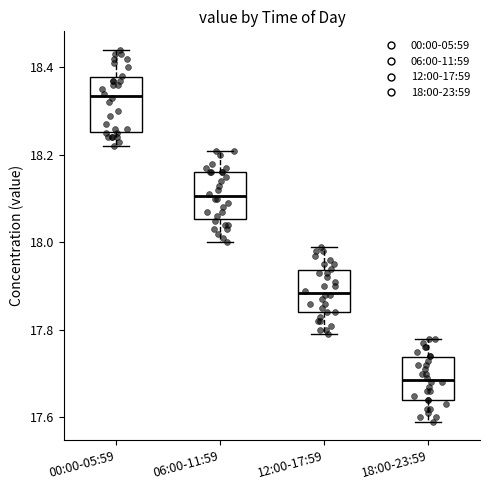

Reading left to right, transcribe this box plot: for each box, give where its median line is, the range the box spans, and where its two whiskers end, as read against the y-axis. The values are not printed on the chart, so give them approximately, as read against the axis.

00:00-05:59: median 18.34, box 18.26 to 18.38, whiskers 18.22 to 18.44
06:00-11:59: median 18.10, box 18.06 to 18.16, whiskers 18.00 to 18.22
12:00-17:59: median 17.88, box 17.84 to 17.94, whiskers 17.80 to 18.00
18:00-23:59: median 17.68, box 17.64 to 17.74, whiskers 17.60 to 17.78